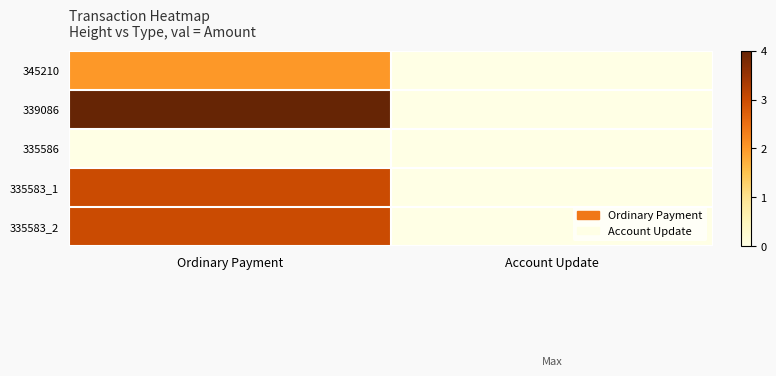

At which category is the sum across all series the highest?

Ordinary Payment